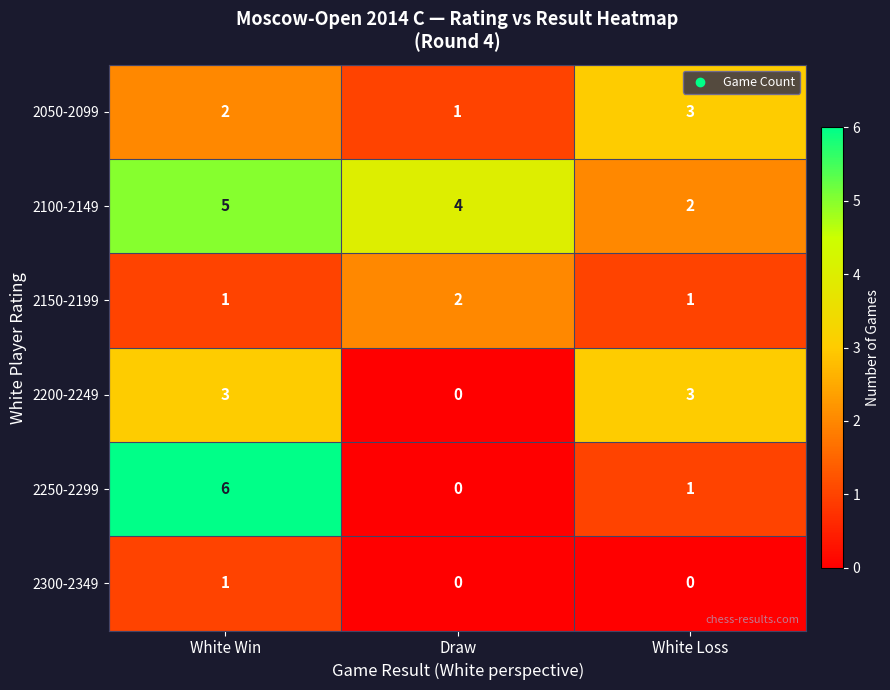

Count the 2250-2299 values in the range 0 to 6.

3